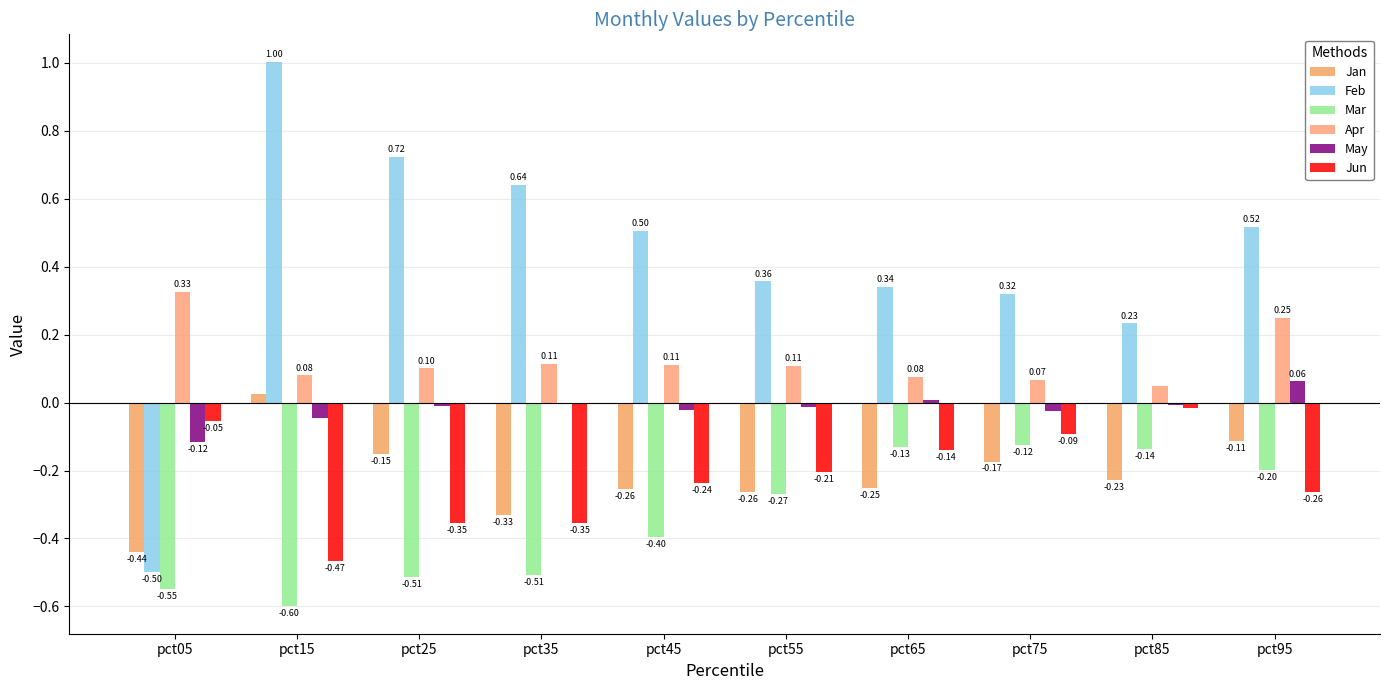

Rank the series by their maximum value, from lowest to highest.

Mar, Jun, Jan, May, Apr, Feb